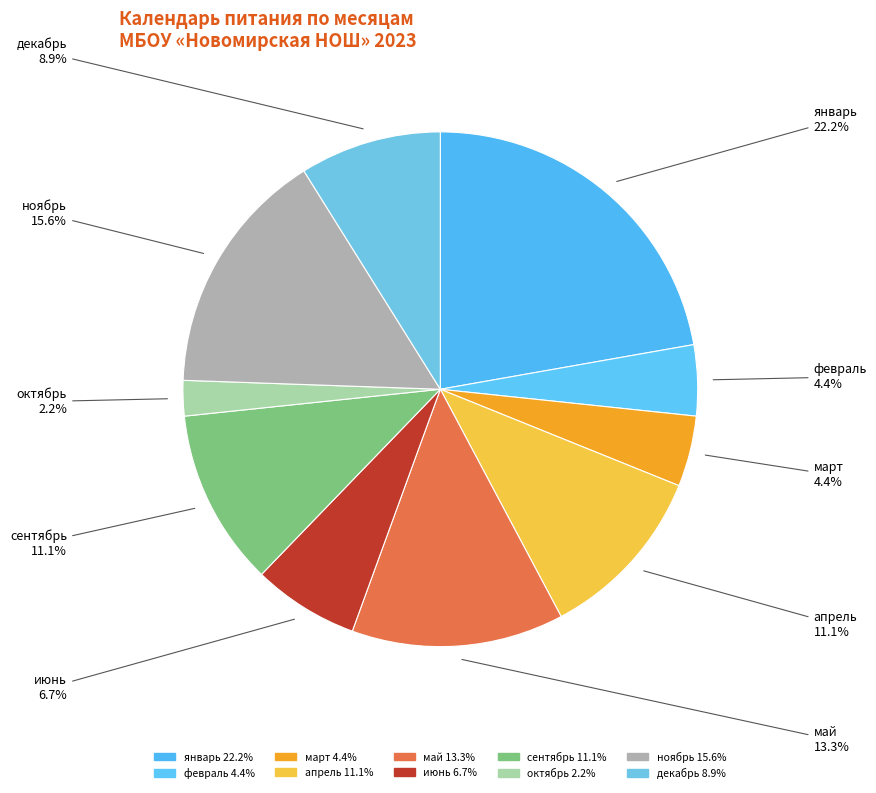

To the nearest percent, what is the combined percentage of октябрь and июнь?

9%